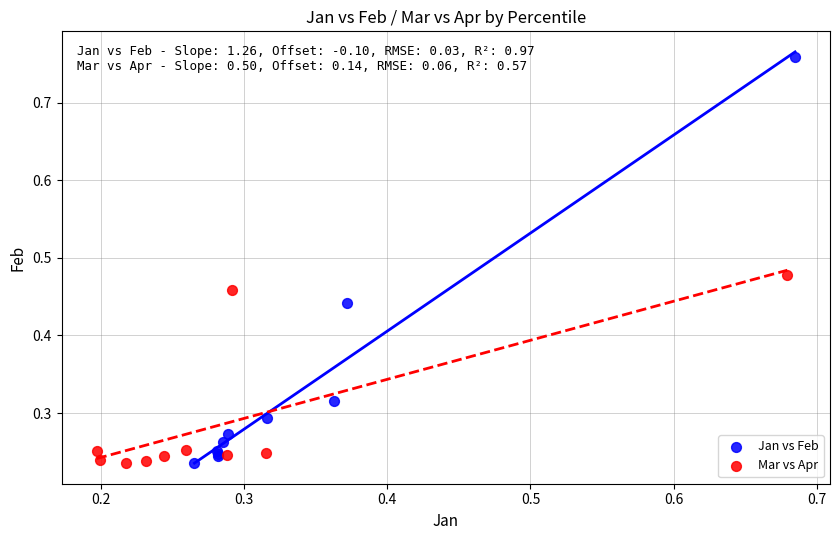

Which series reaches the maximum Y coordinate?

Jan vs Feb